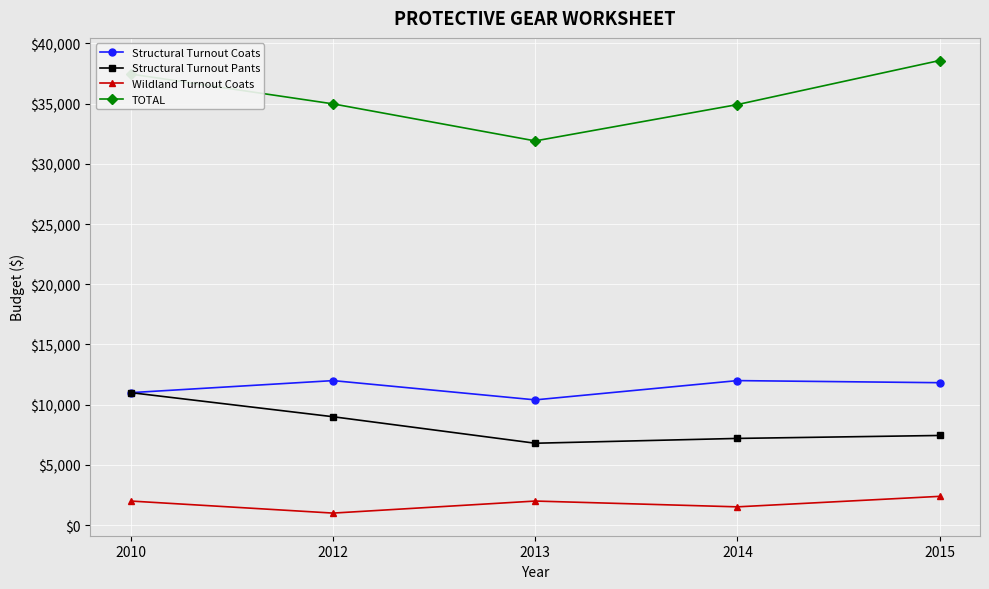

The value of Structural Turnout Coats at 2012 is 12000.0. True or false?

True